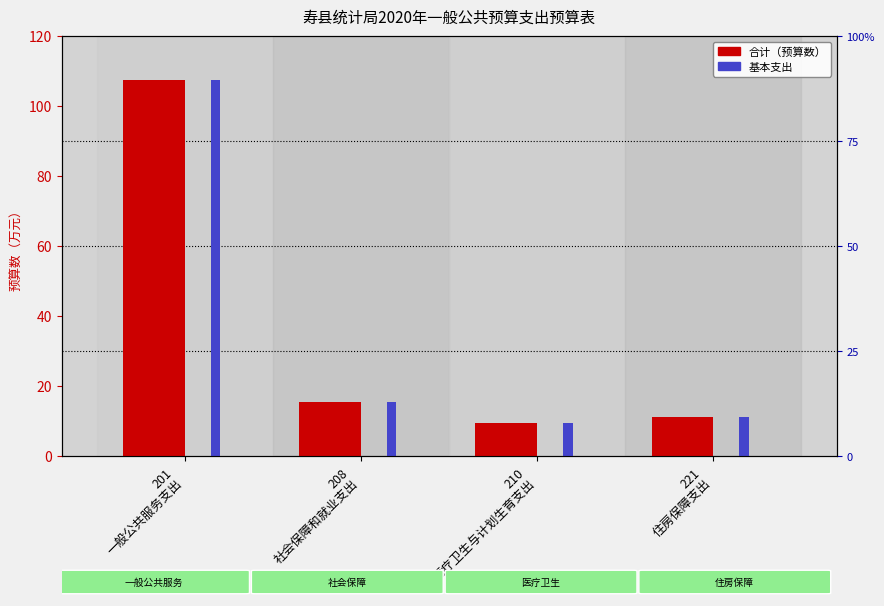

Between 221
住房保障支出 and 201
一般公共服务支出, which is larger?

201
一般公共服务支出